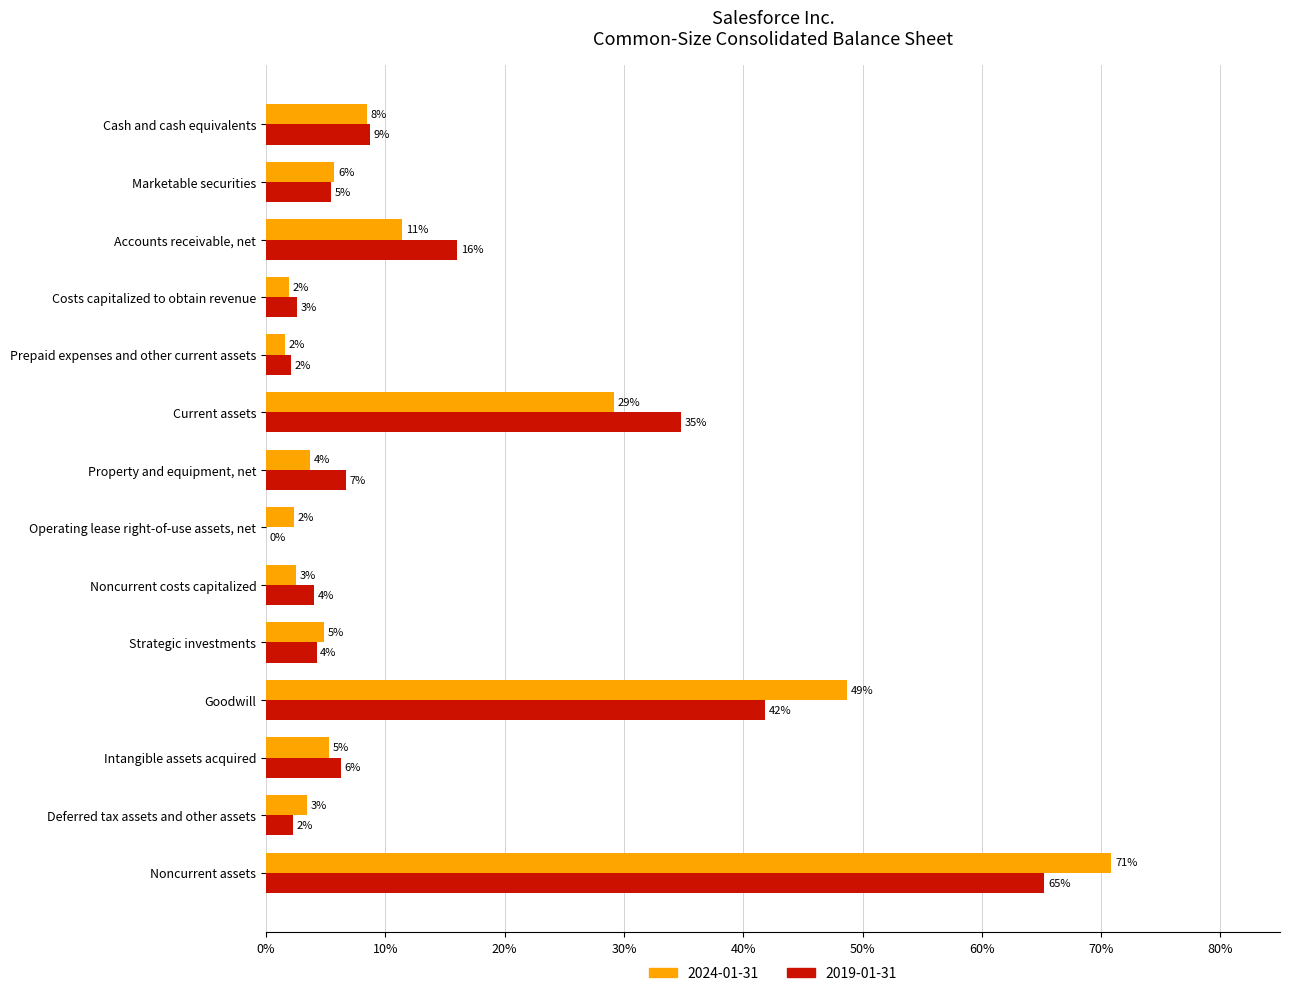

What are all the series names shown in the legend?

2024-01-31, 2019-01-31